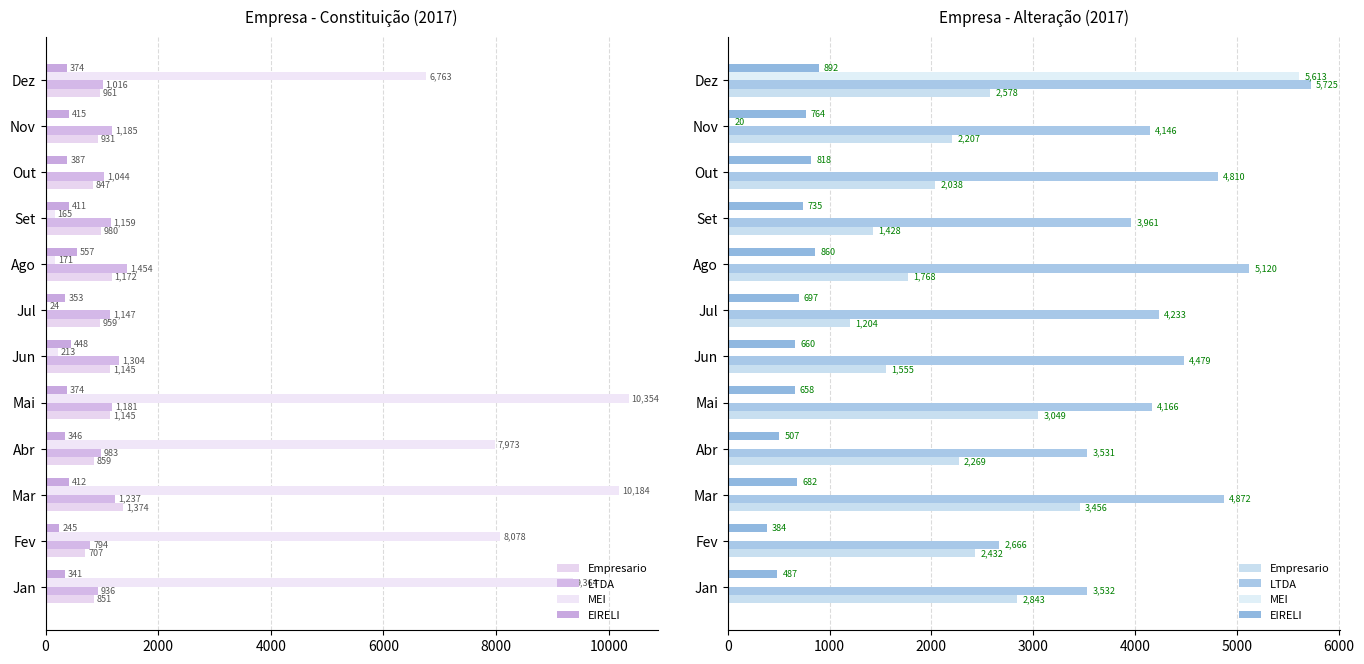

What is the sum of the EIRELI values at Ago and Out?

1678